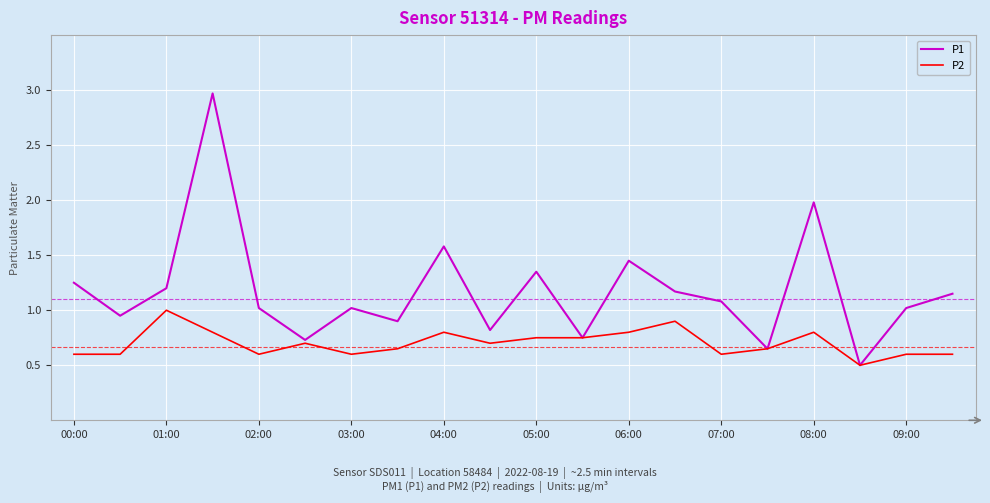

How many categories are shown in the chart?

20